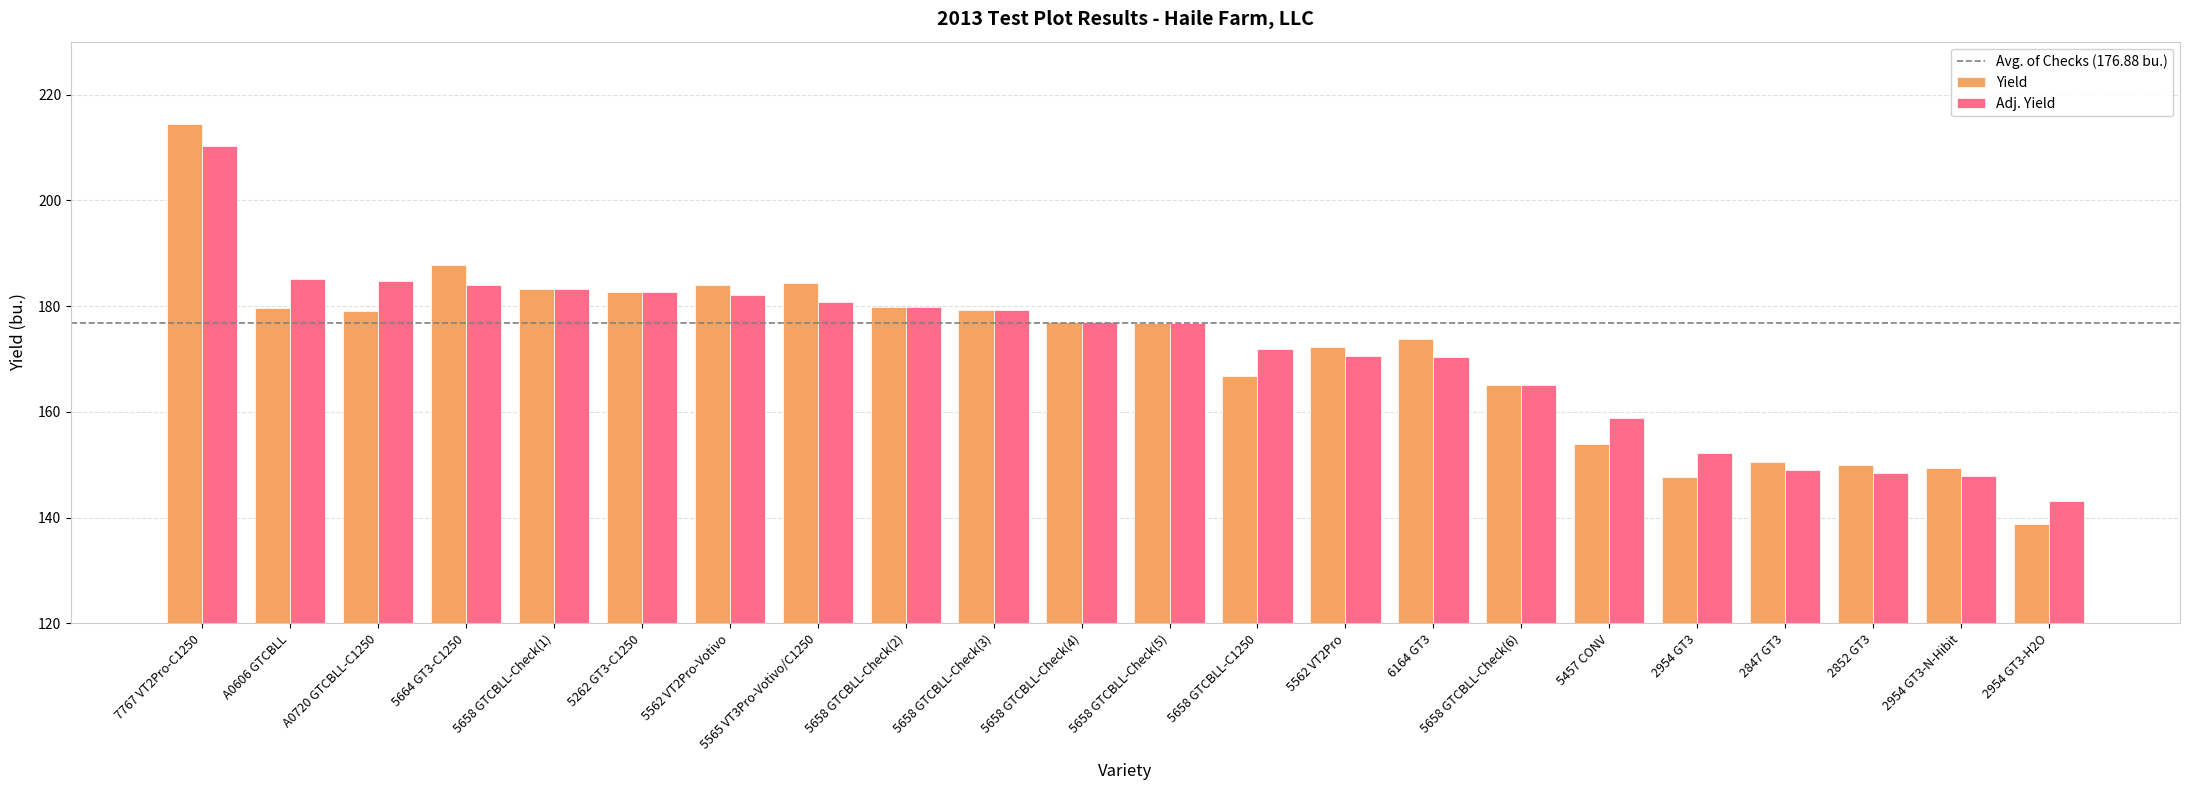

What is the difference between the Adj. Yield values at 2954 GT3-H2O and 2847 GT3?

5.8